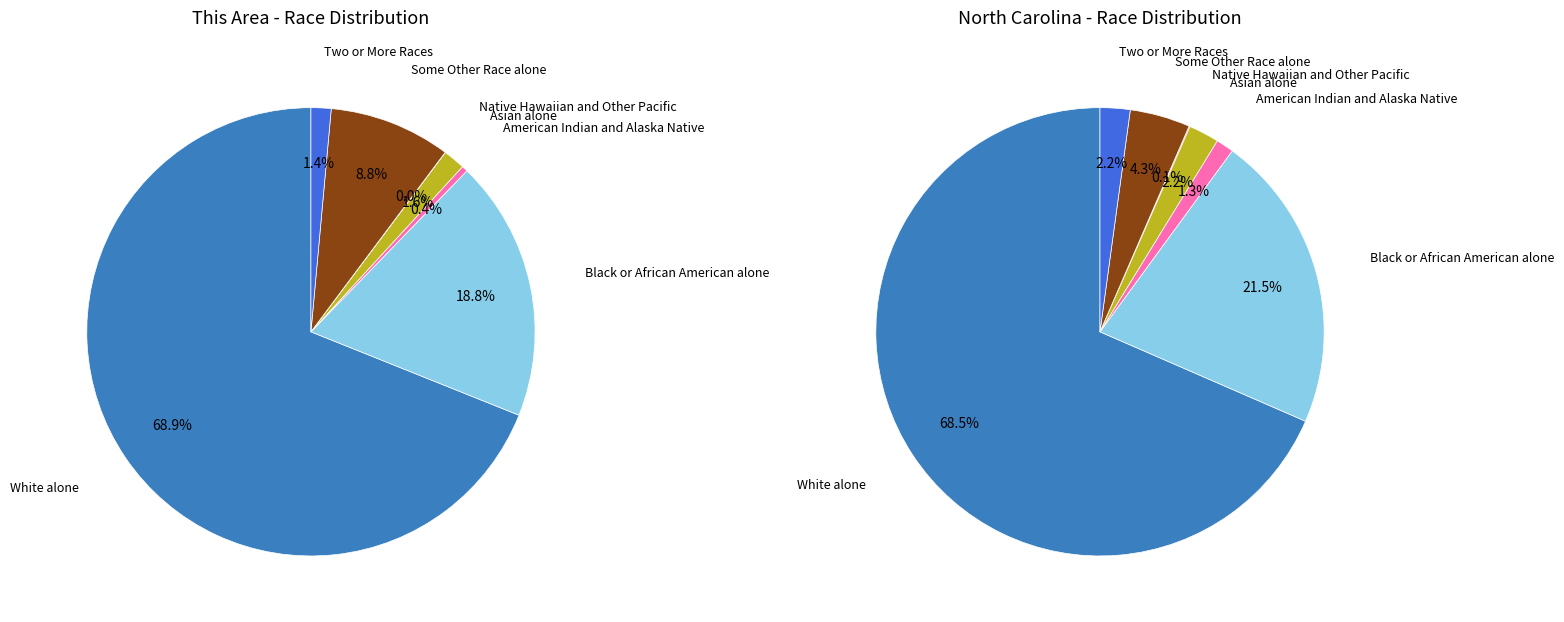

How many segments does this pie chart have?

7